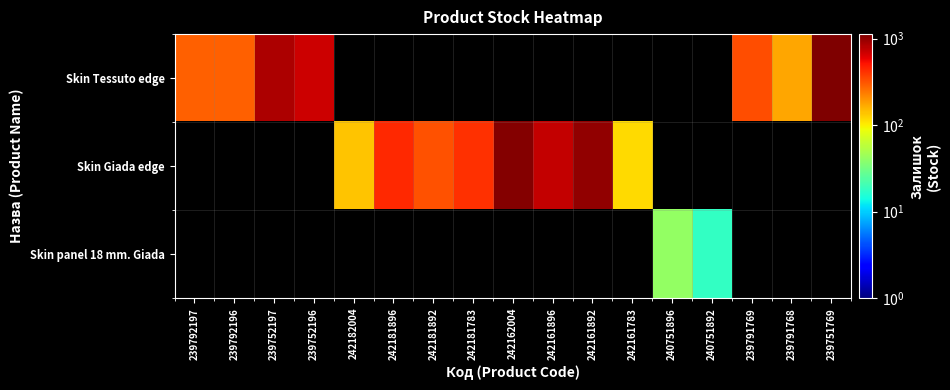

Which category has the highest value across all series?

239751769